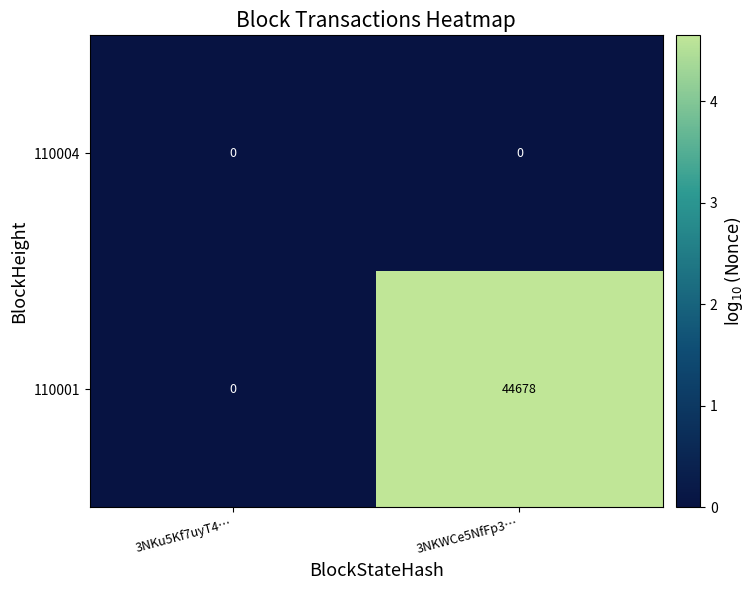

What is the difference between the maximum and minimum values in the 110001 series?

44678